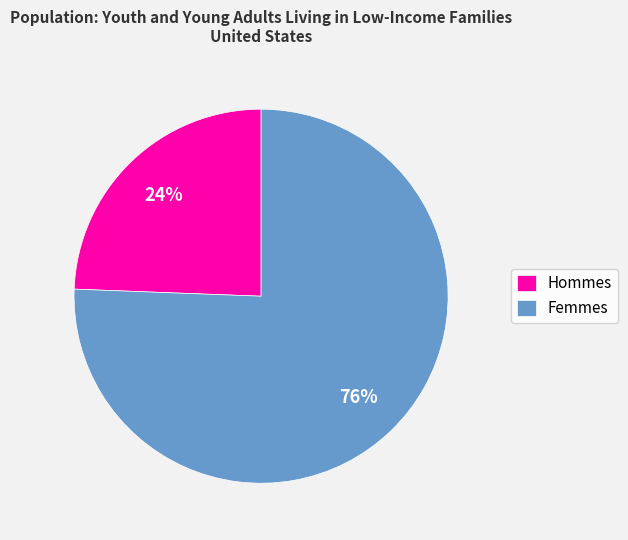

Is the sum of Hommes and Femmes greater than half?

Yes